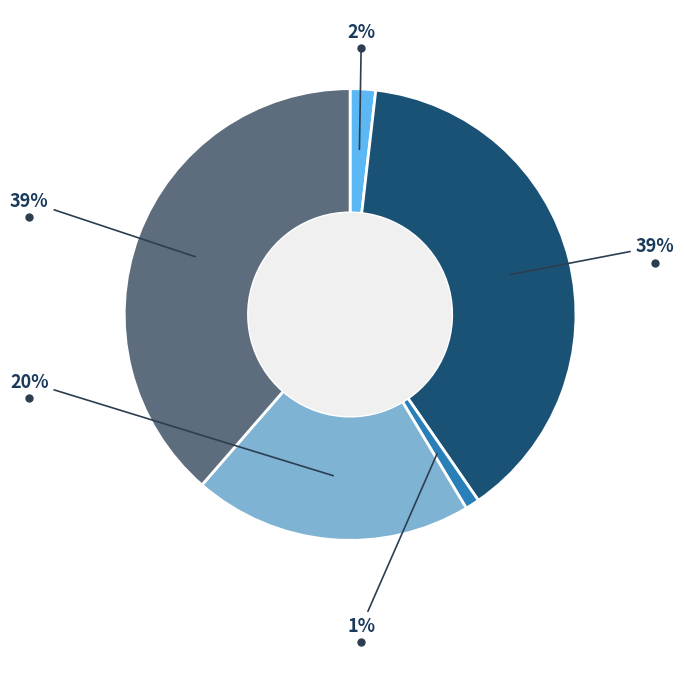

To the nearest percent, what is the average slice percentage?

20%